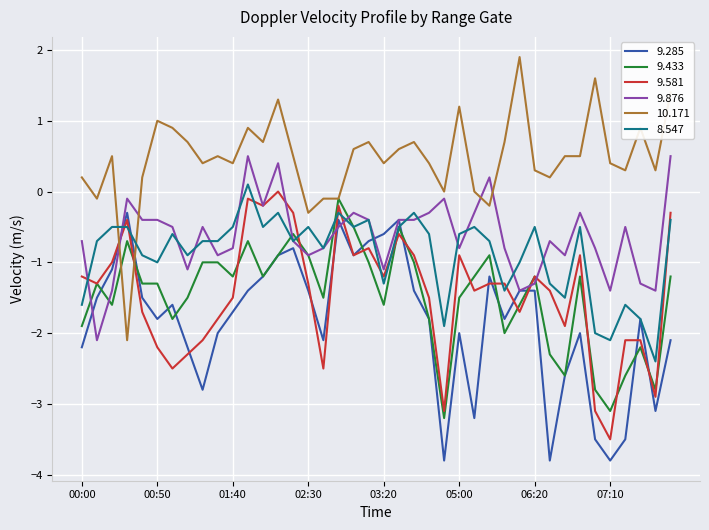

True or false: 10.171 and 8.547 cross at least once.

True